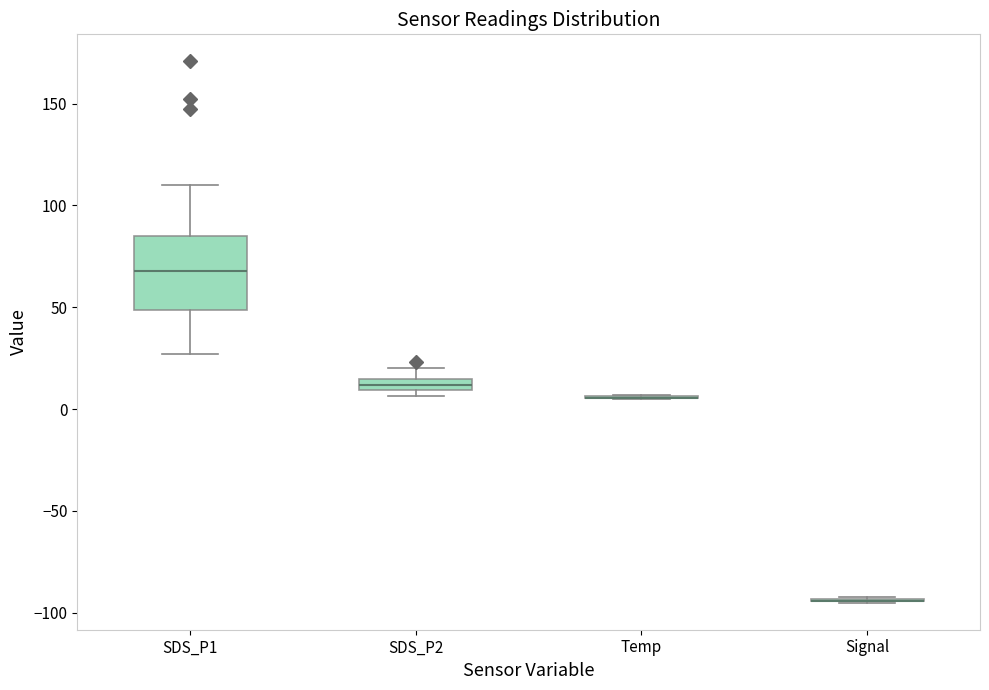

Which box is the tallest, from its lower edge to its upper edge?

SDS_P1